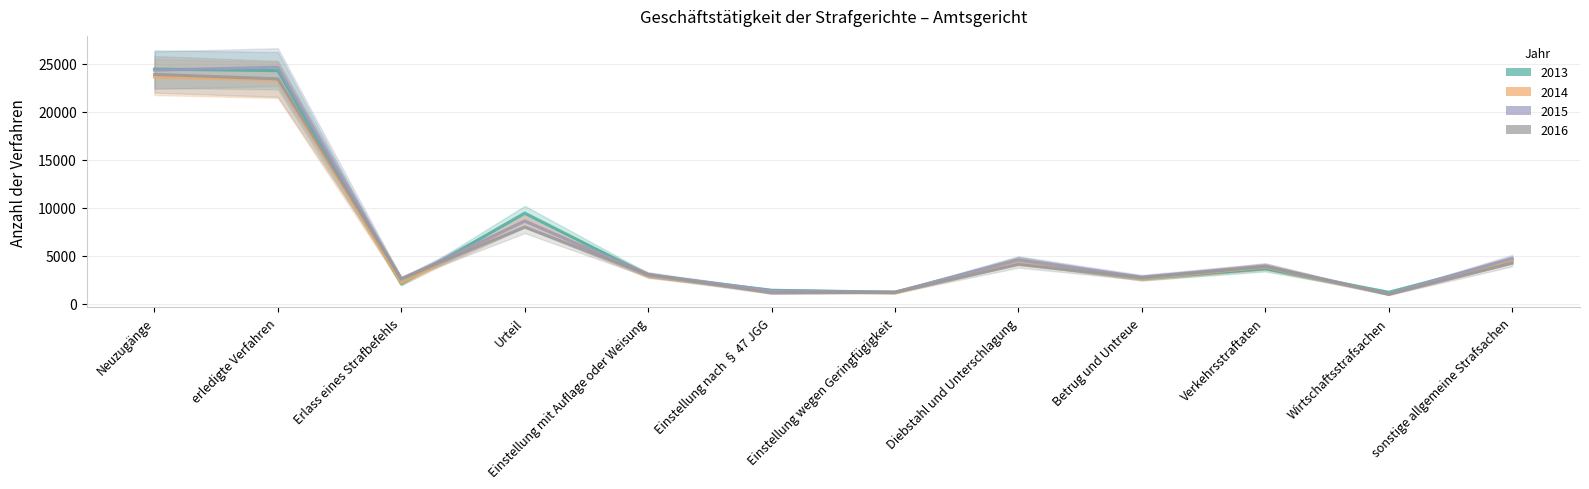

What is the label of the 12th point from the left?

sonstige allgemeine Strafsachen